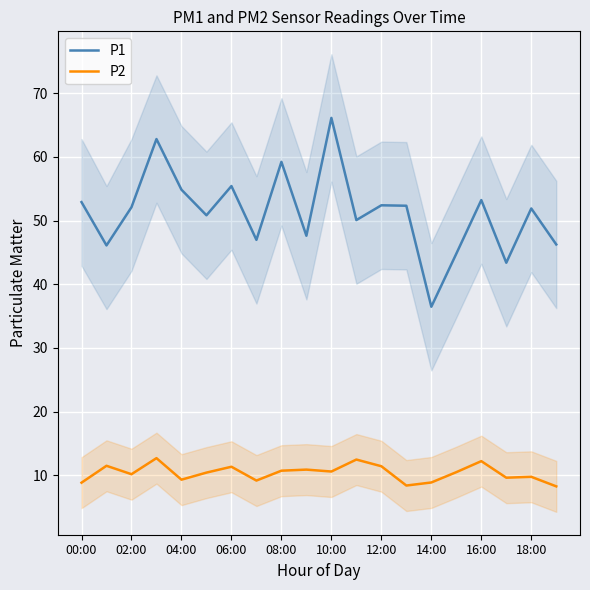

At which category does the chart reach its minimum across all series?

19